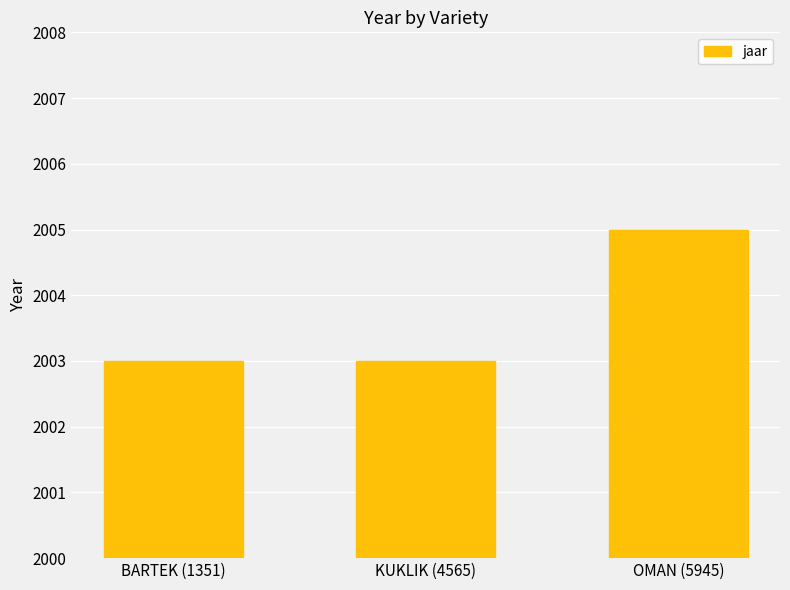

What is the label of the 1st bar from the left?

BARTEK (1351)